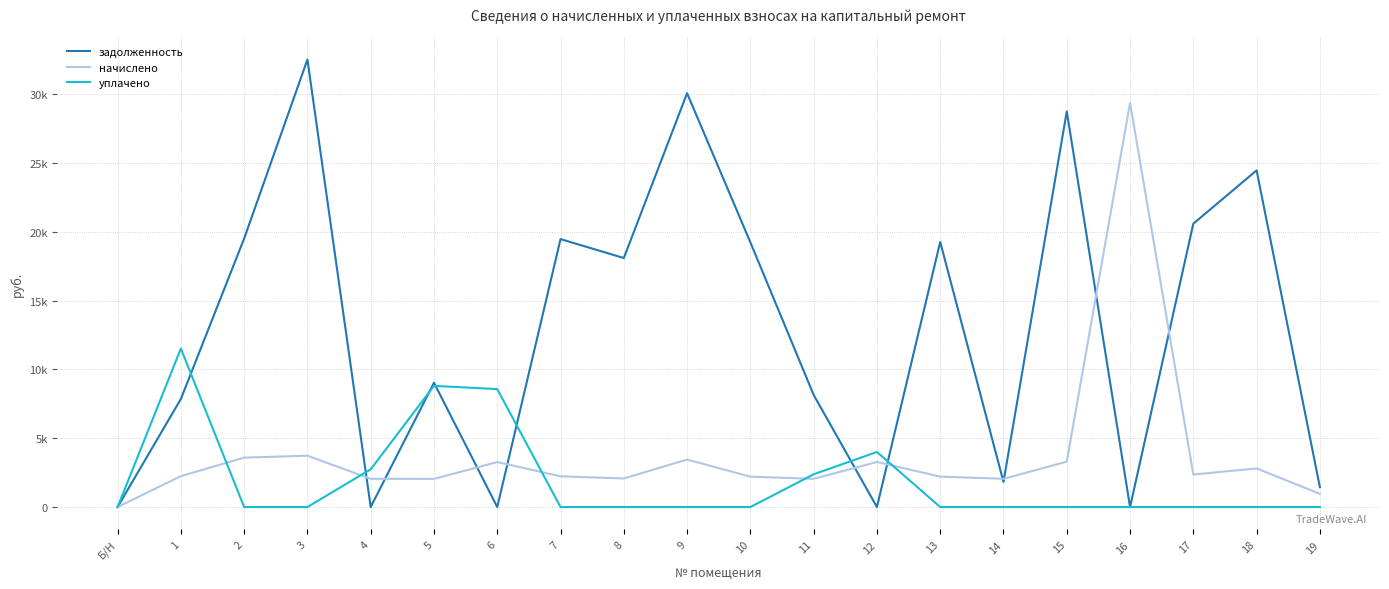

Reading left to right, list all the values displayed in this chart.

задолженность: Б/Н=0.0	1=7856.1	2=19518.2	3=32530.4	4=0.0	5=9035.8	6=0.0	7=19477.3	8=18100.9	9=30082.9	10=19243.1	11=8151.1	12=0.0	13=19273.6	14=1825.3	15=28757.3	16=0.0	17=20599.2	18=24474.2	19=1444.2
начислено: Б/Н=0.0	1=2246.4	2=3591.1	3=3732.3	4=2053.3	5=2047.5	6=3270.2	7=2234.7	8=2076.8	9=3451.5	10=2207.8	11=2050.5	12=3278.3	13=2211.3	14=2053.3	15=3299.4	16=29380.7	17=2363.4	18=2808.0	19=960.0
уплачено: Б/Н=0.0	1=11519.3	2=0.0	3=0.0	4=2744.0	5=8810.0	6=8572.9	7=0.0	8=0.0	9=0.0	10=0.0	11=2380.2	12=4005.2	13=0.0	14=0.0	15=0.0	16=0.0	17=0.0	18=0.0	19=0.0